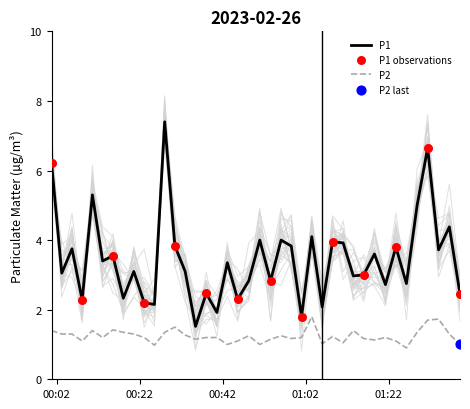

Which series reaches the maximum Y coordinate?

P1